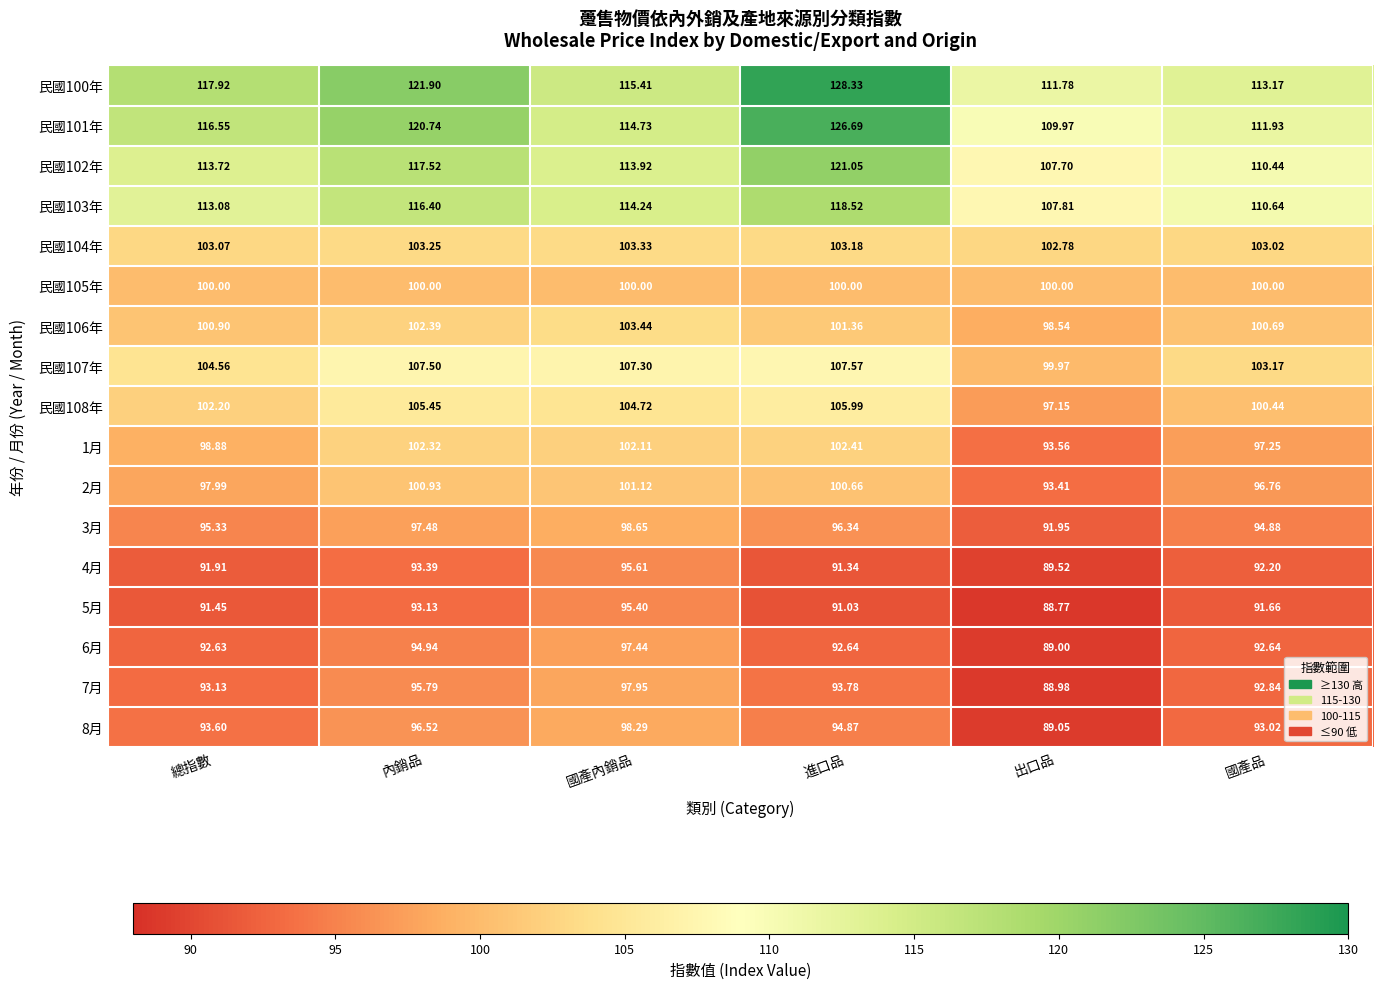

Is the value of 7月 at 國產內銷品 greater than the value of 5月 at 內銷品?

Yes